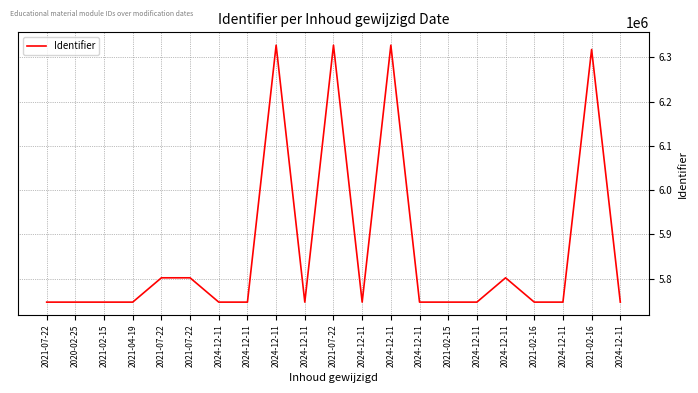

Reading left to right, what are all the values shown in this chart?

2021-07-22=5746618	2020-02-25=5746619	2021-02-15=5746620	2021-04-19=5746622	2021-07-22=5801624	2021-07-22=5801628	2024-12-11=5746624	2024-12-11=5746625	2024-12-11=6327821	2024-12-11=5746626	2021-07-22=6327844	2024-12-11=5746627	2024-12-11=6327862	2024-12-11=5746629	2021-02-15=5746632	2024-12-11=5746630	2024-12-11=5801632	2021-02-16=5746631	2024-12-11=5746636	2021-02-16=6318151	2024-12-11=5746634